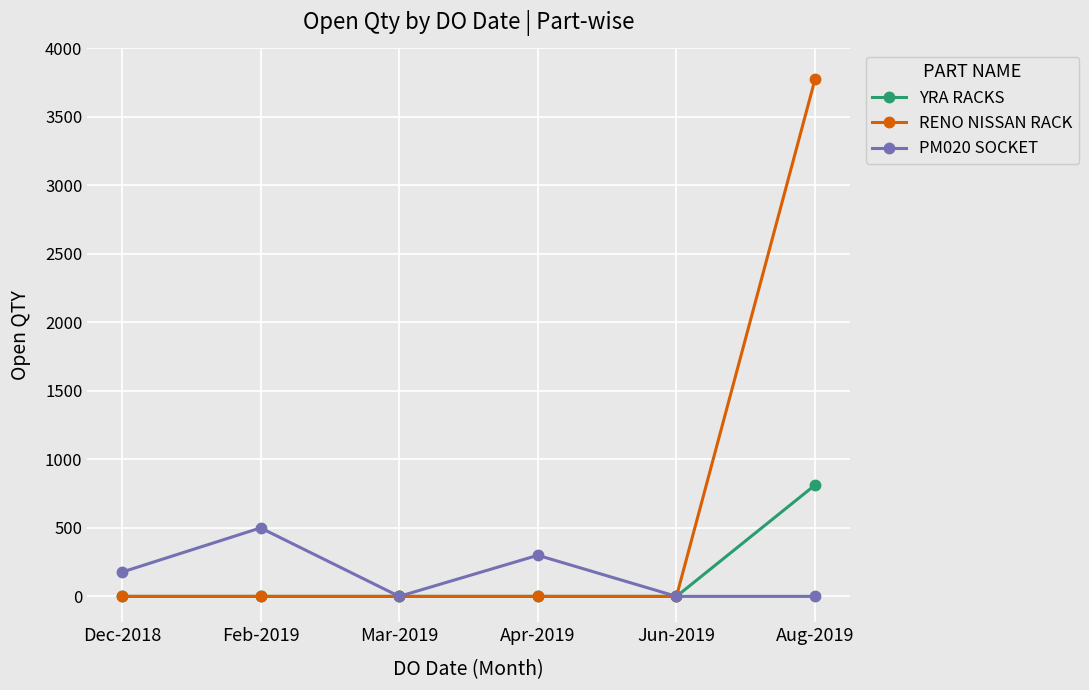

The RENO NISSAN RACK series shows 5970 at Aug-2019. True or false?

False